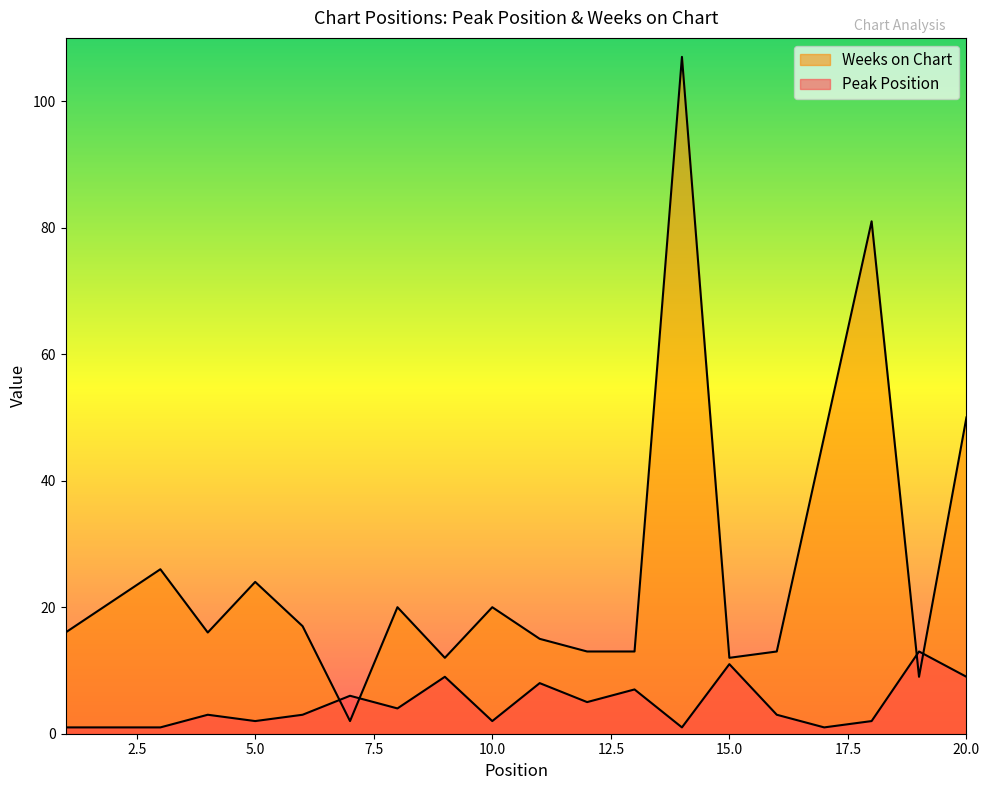

True or false: Weeks on Chart has more than 1 points higher than both neighbors.

True